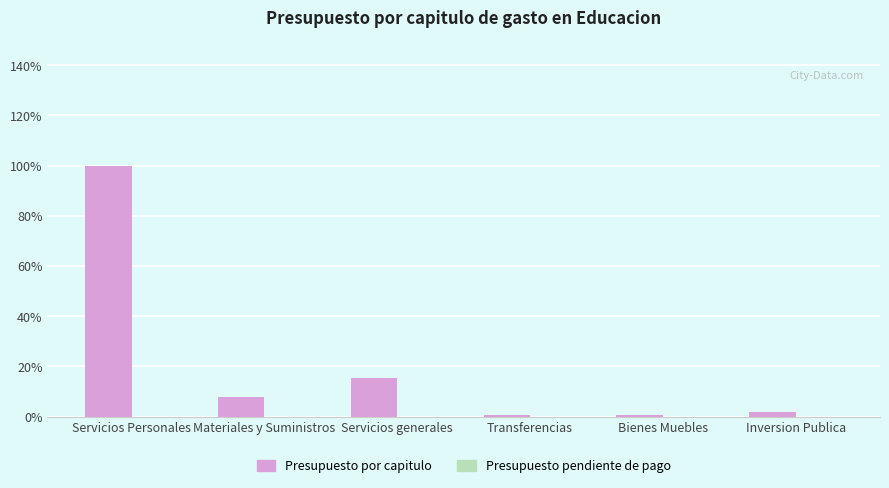

What is the label of the 6th bar from the left?

Inversion Publica